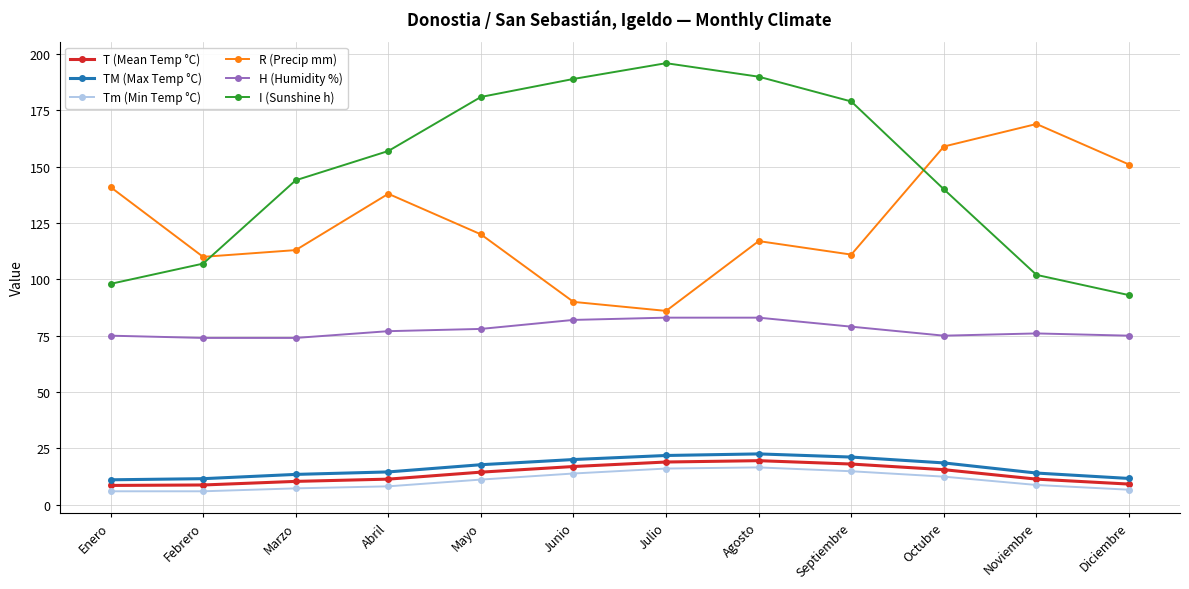

True or false: H (Humidity %) and R (Precip mm) intersect in this chart.

False